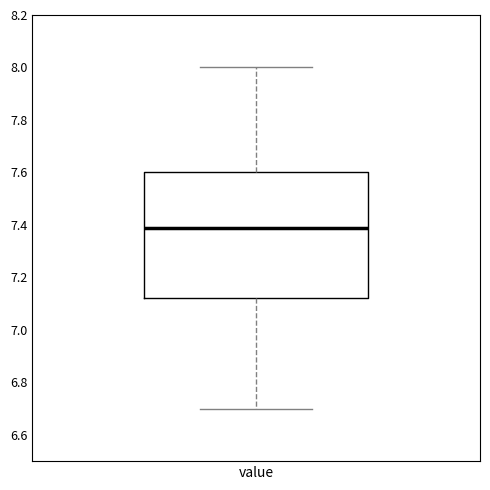

Transcribe this box plot: give where the median line is, the range the box spans, and where the two whiskers end, as read against the y-axis. The values are not printed on the chart, so give them approximately, as read against the axis.

median 7.40, box 7.12 to 7.60, whiskers 6.70 to 8.00